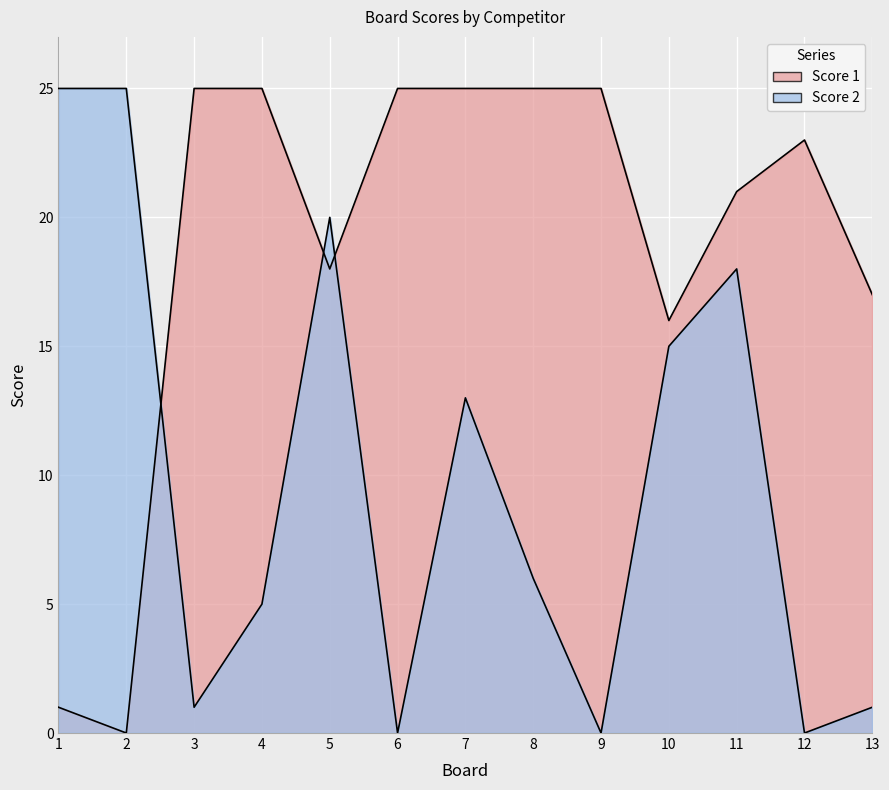

In Score 2, how many points are lower than both neighbors (excluding endpoints)?

4